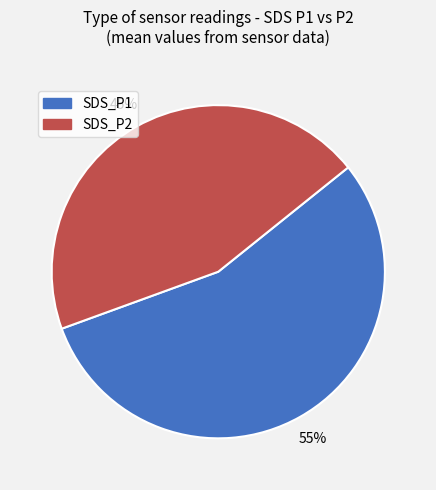

What percentage is the SDS_P1 slice, to the nearest percent?

55%